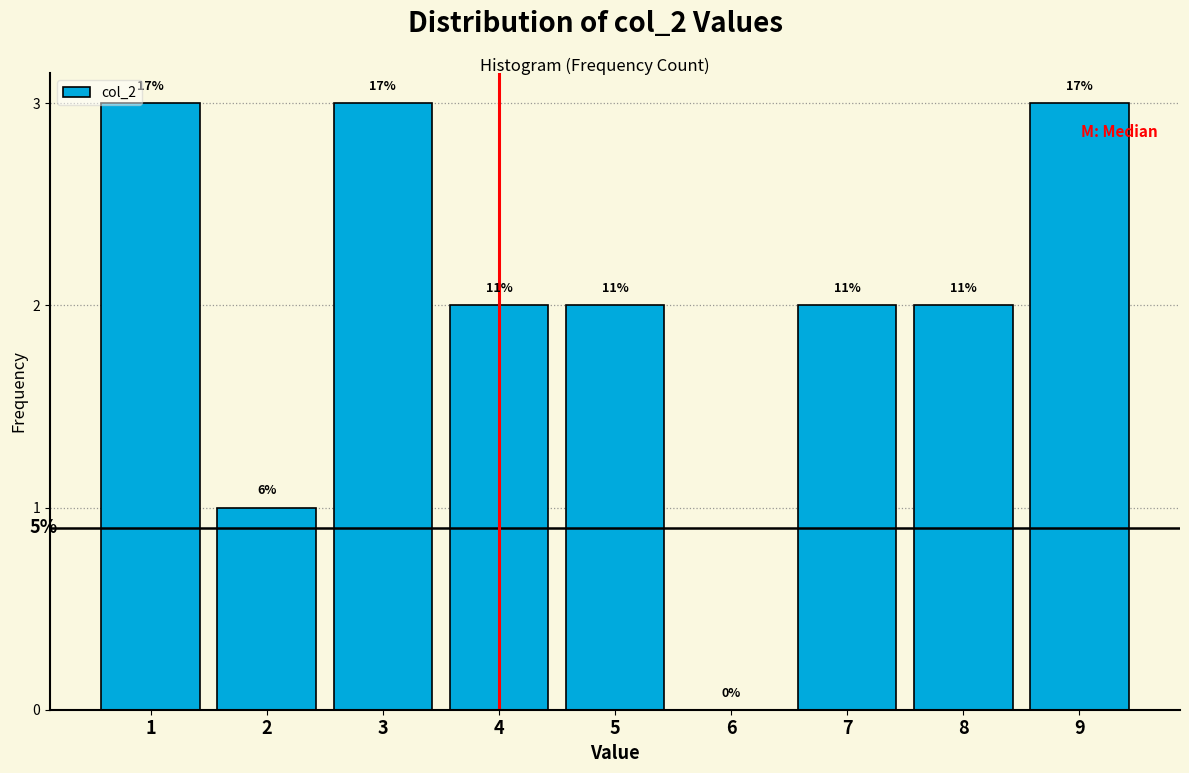

Are the bars horizontal?

No